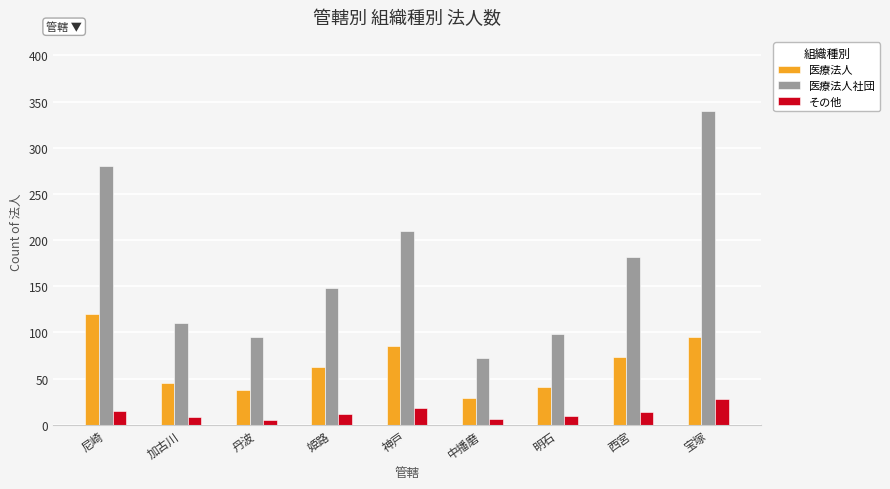

What is the sum of all 医療法人 values?

588